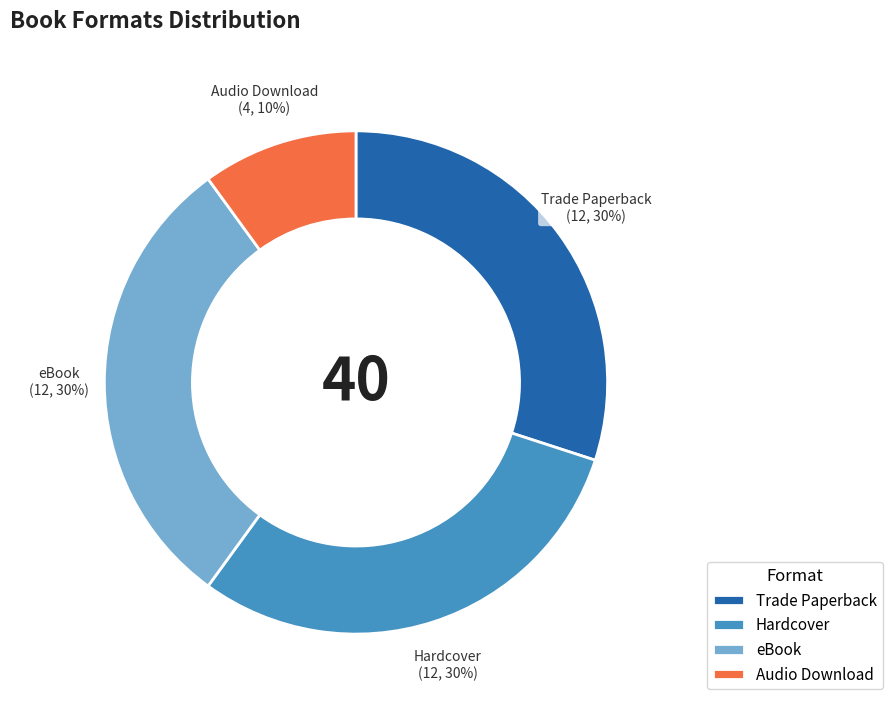

What is the ratio of the value at Audio Download to the value at eBook?

0.3